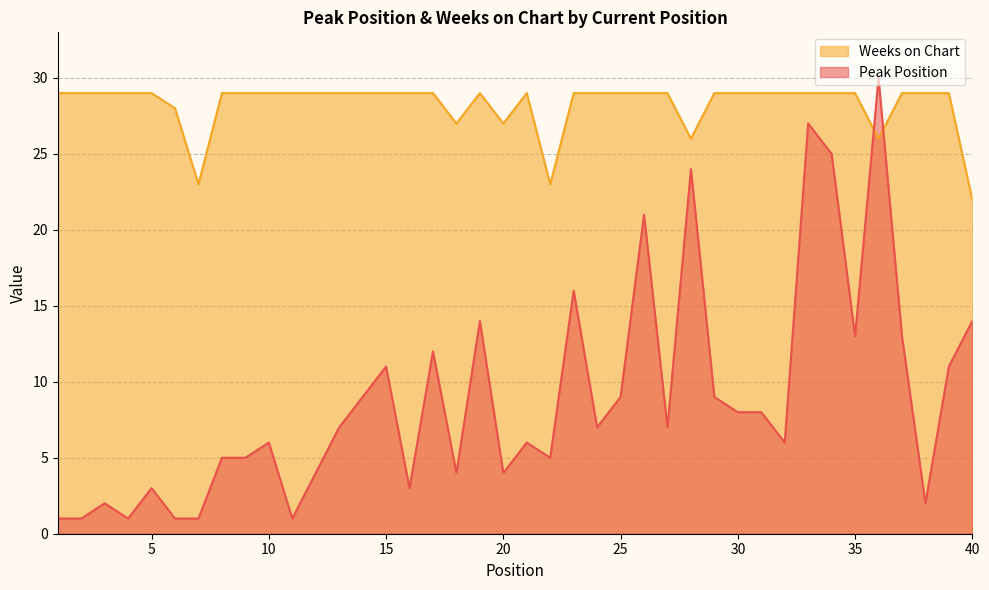

Which series has the widest spread of values?

Peak Position